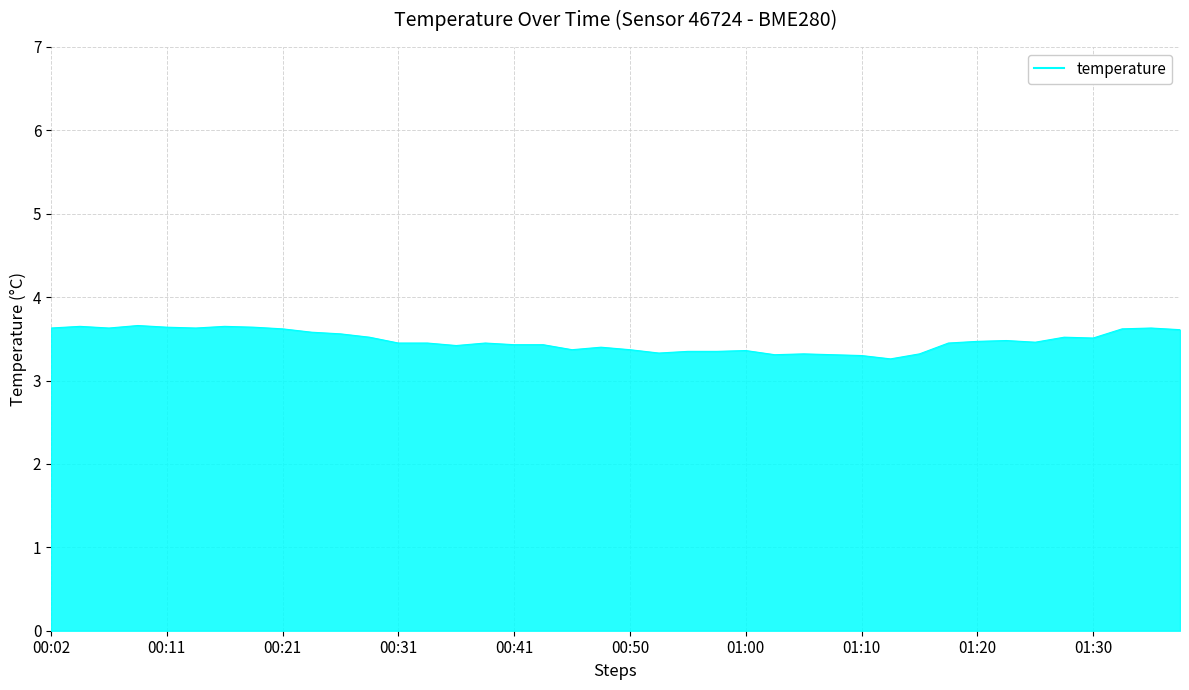

What is the greatest value displayed?

3.7